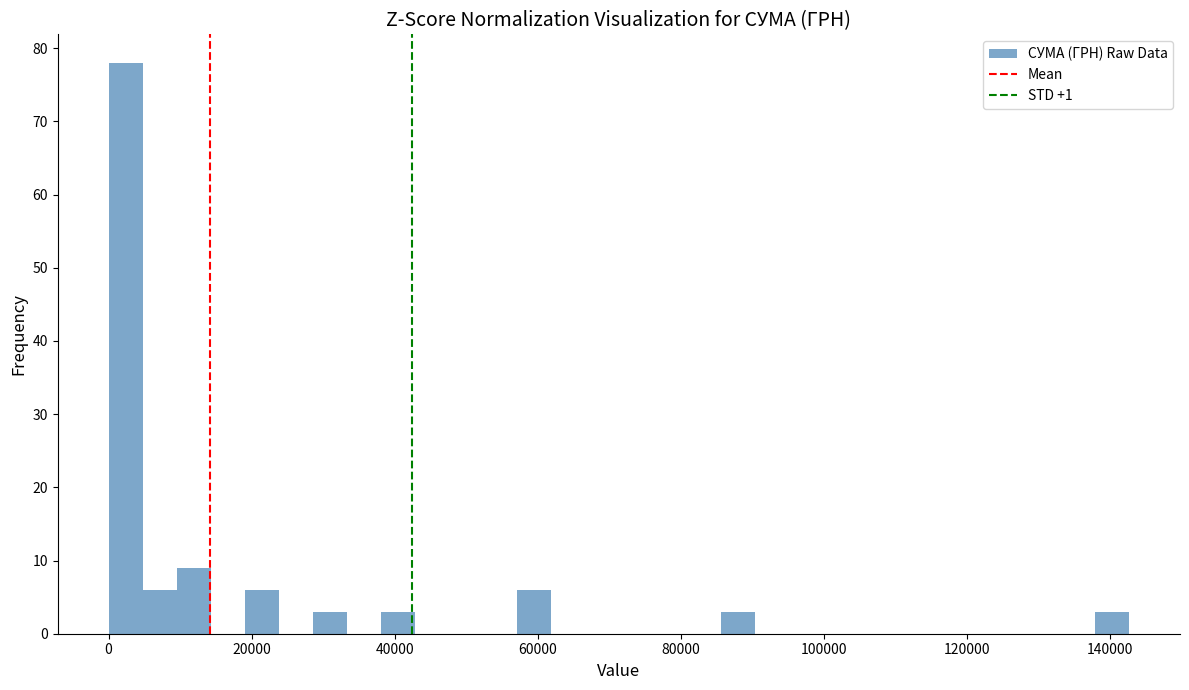

Around what value on the x-axis is the tallest bar? Give the approximate position of its centre, as read against the axis.

2000